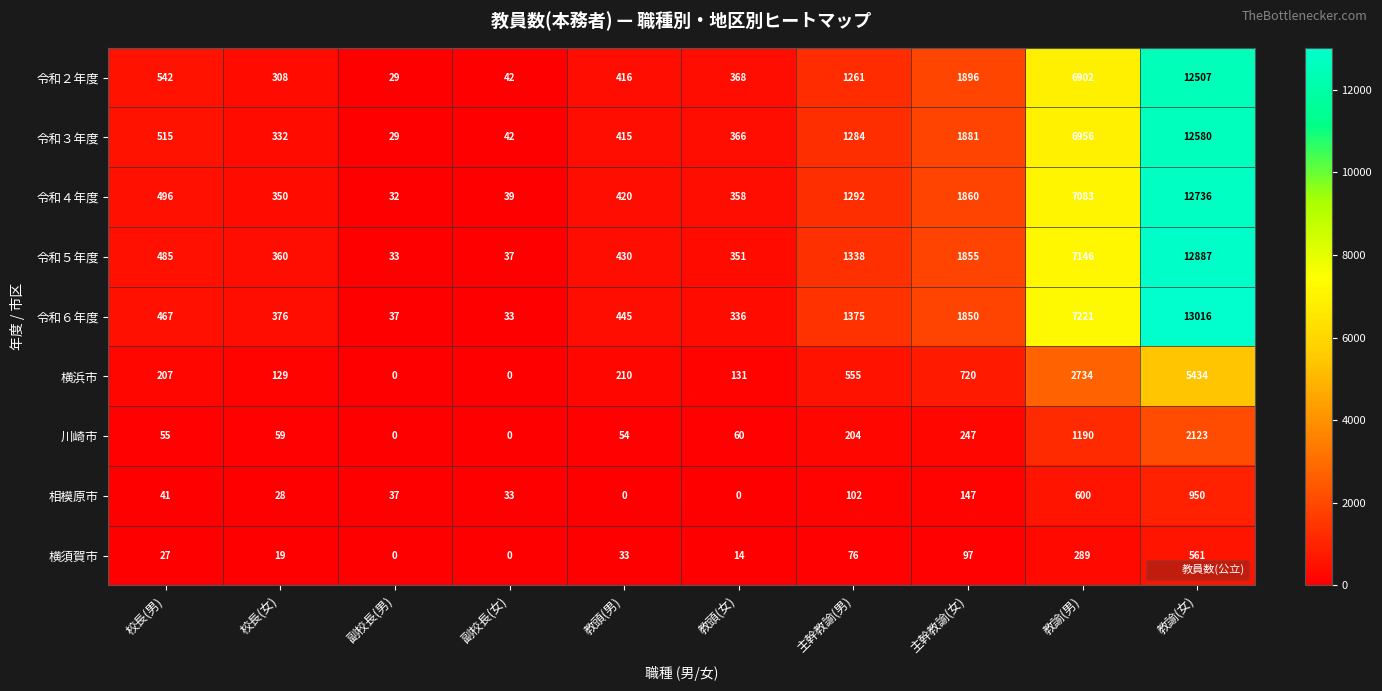

At 校長(男), list the series in order from smallest to largest.

横須賀市, 相模原市, 川崎市, 横浜市, 令和６年度, 令和５年度, 令和４年度, 令和３年度, 令和２年度